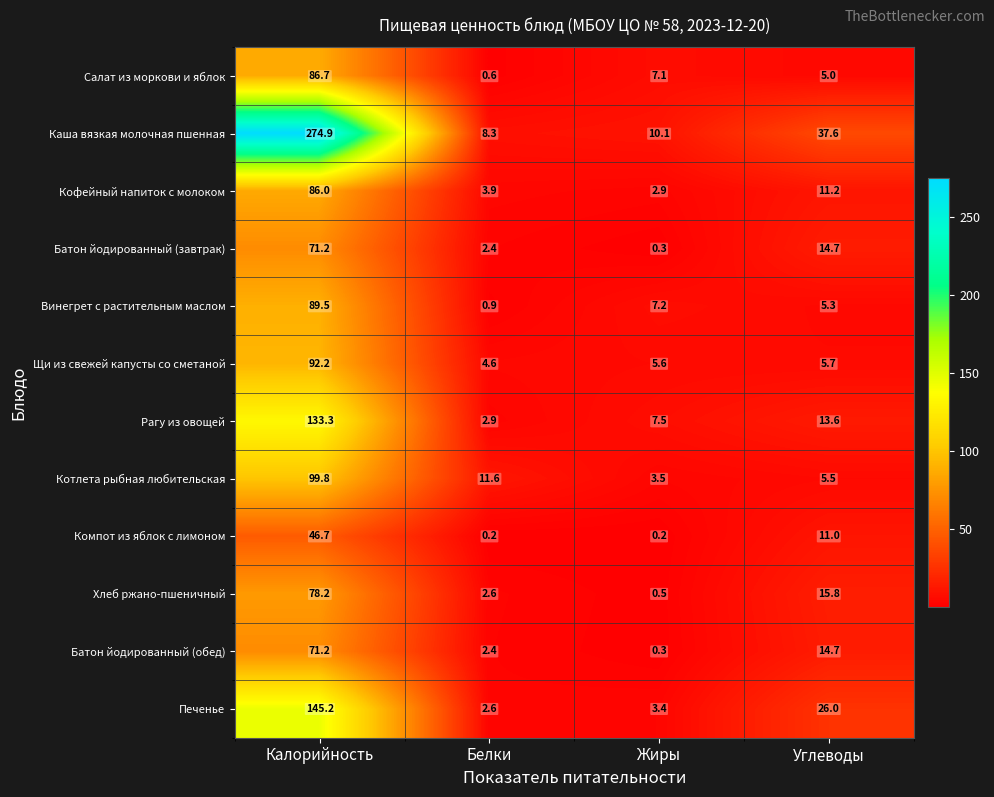

True or false: Компот из яблок с лимоном has a value of 11.0 at Углеводы.

True